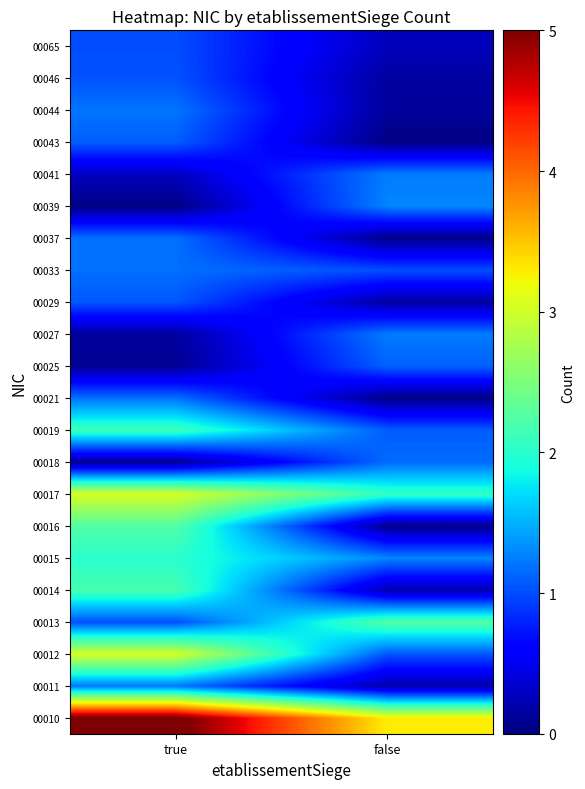

What is the total value across all series at true?

31.6